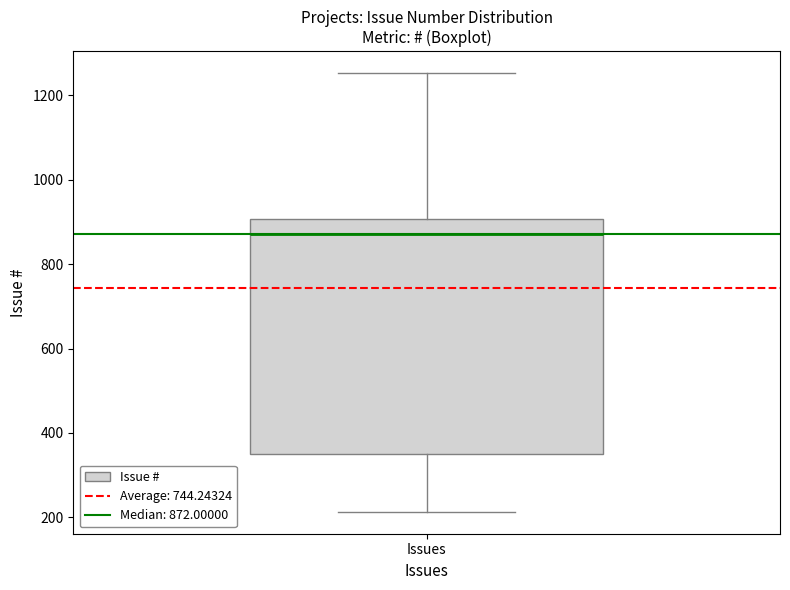

Transcribe this box plot: give where the median line is, the range the box spans, and where the two whiskers end, as read against the y-axis. The values are not printed on the chart, so give them approximately, as read against the axis.

median 880, box 340 to 900, whiskers 220 to 1260